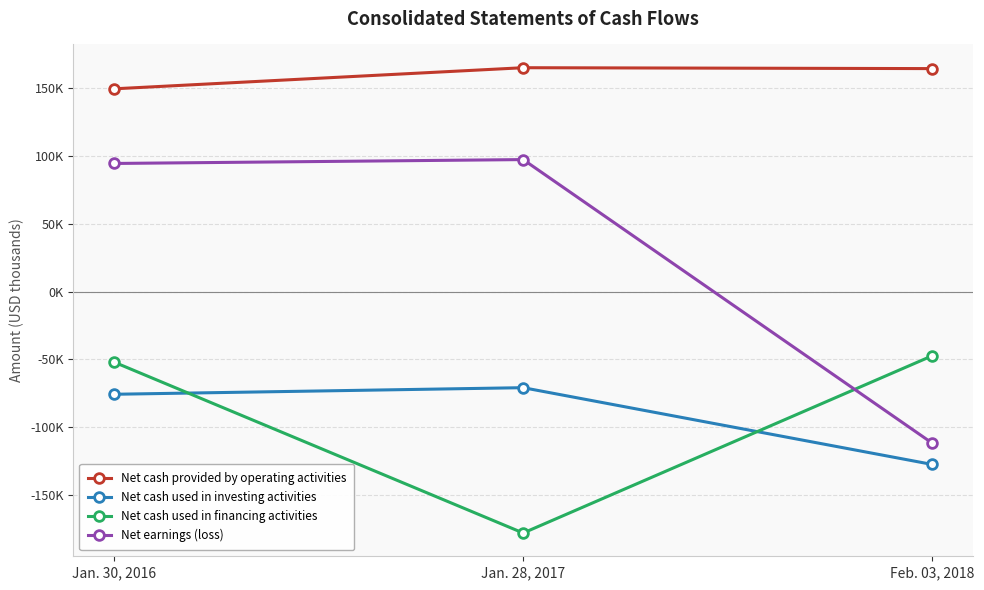

Is this an area chart (filled region under the line)?

No